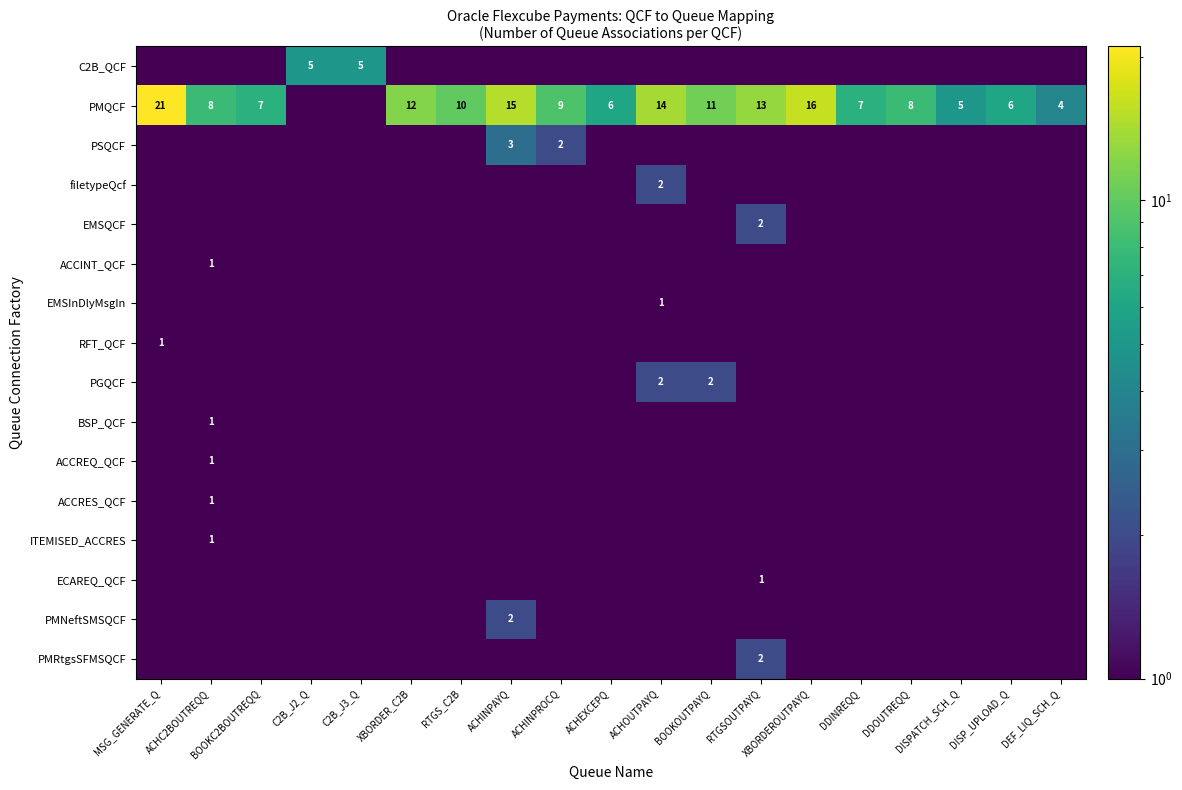

Which series has the largest total across all categories?

PMQCF